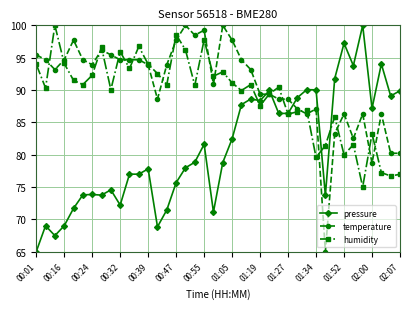

What is the minimum value for pressure?

65.0